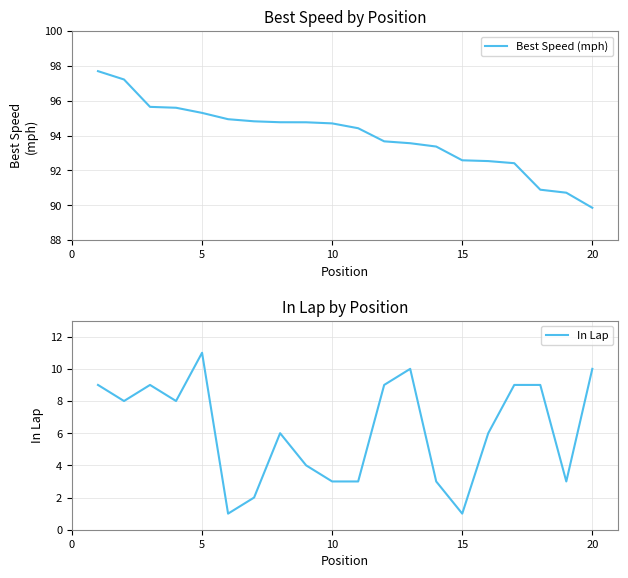

How many data points does each series have?

20